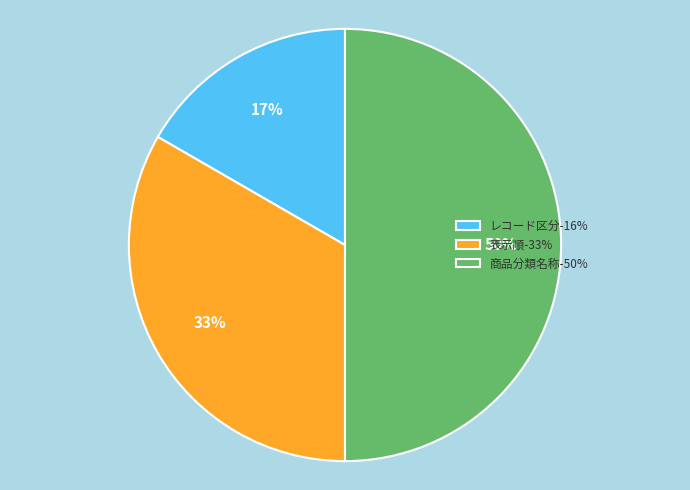

The 商品分類名称 slice represents 50% of the pie. True or false?

True